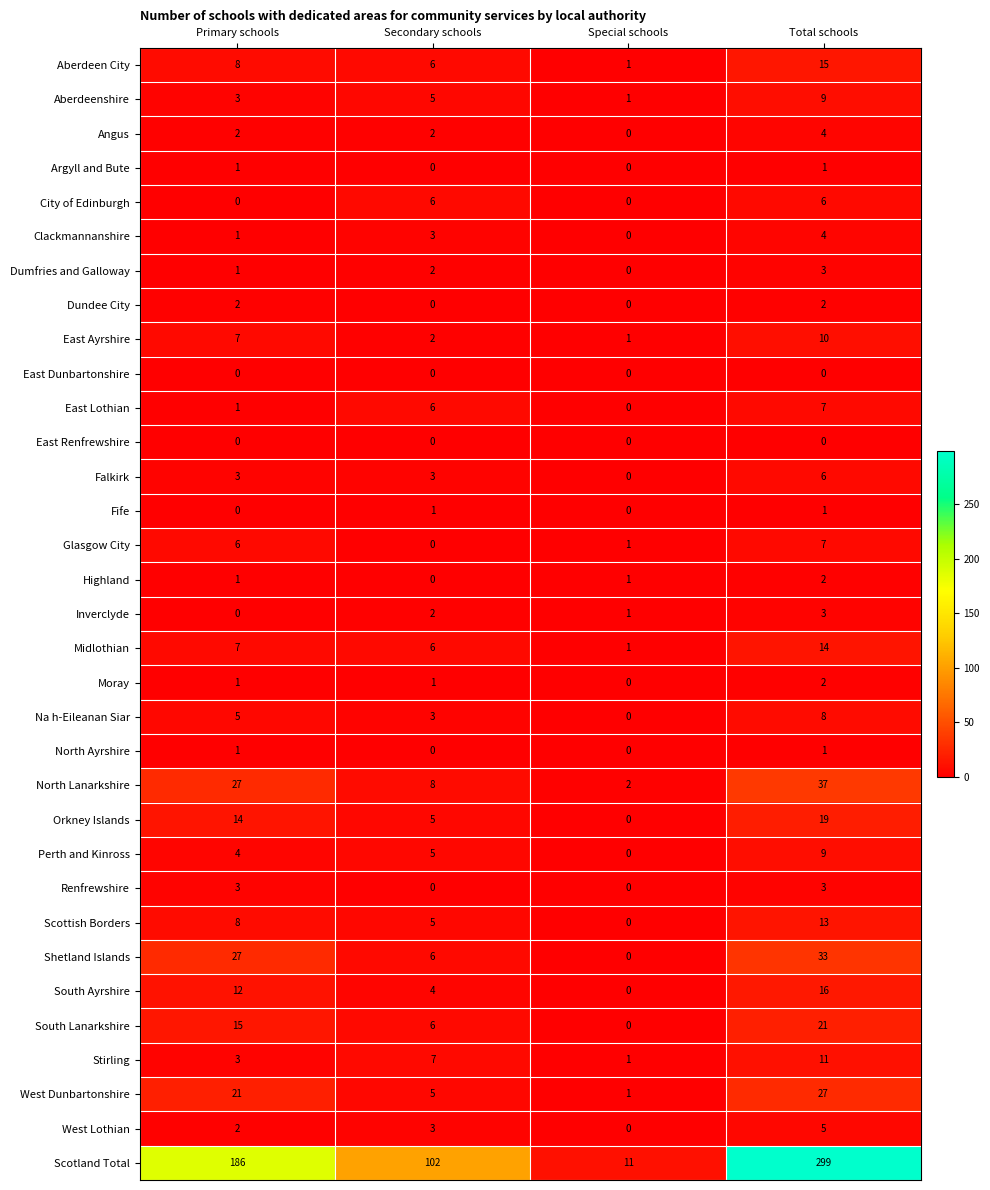

The value of East Renfrewshire at Secondary schools is 0. True or false?

True